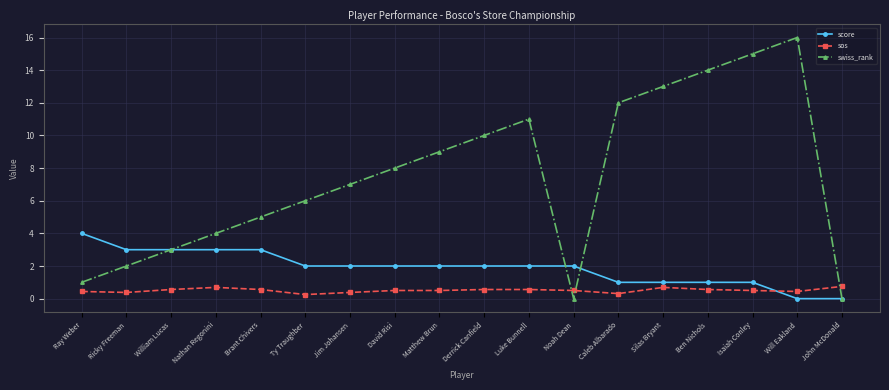

Rank the series at Ray Weber from lowest to highest value.

sos, swiss_rank, score